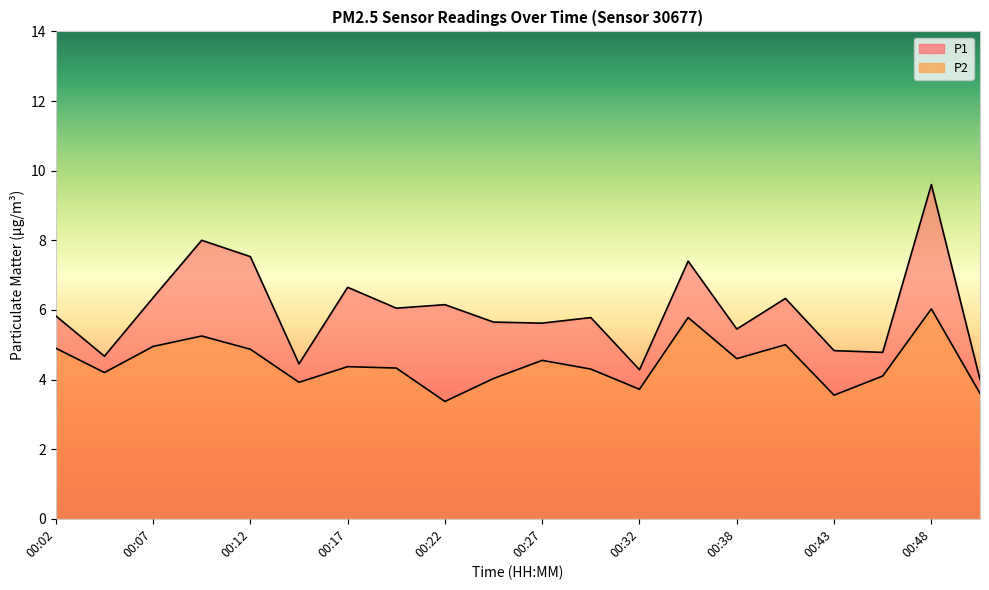

Reading left to right, extract all data points from this chart.

P1: 5.8	4.7	6.3	8.0	7.5	4.5	6.7	6.0	6.2	5.7	5.6	5.8	4.3	7.4	5.5	6.3	4.8	4.8	9.6	4.0
P2: 4.9	4.2	5.0	5.2	4.9	3.9	4.4	4.3	3.4	4.0	4.5	4.3	3.7	5.8	4.6	5.0	3.5	4.1	6.0	3.6